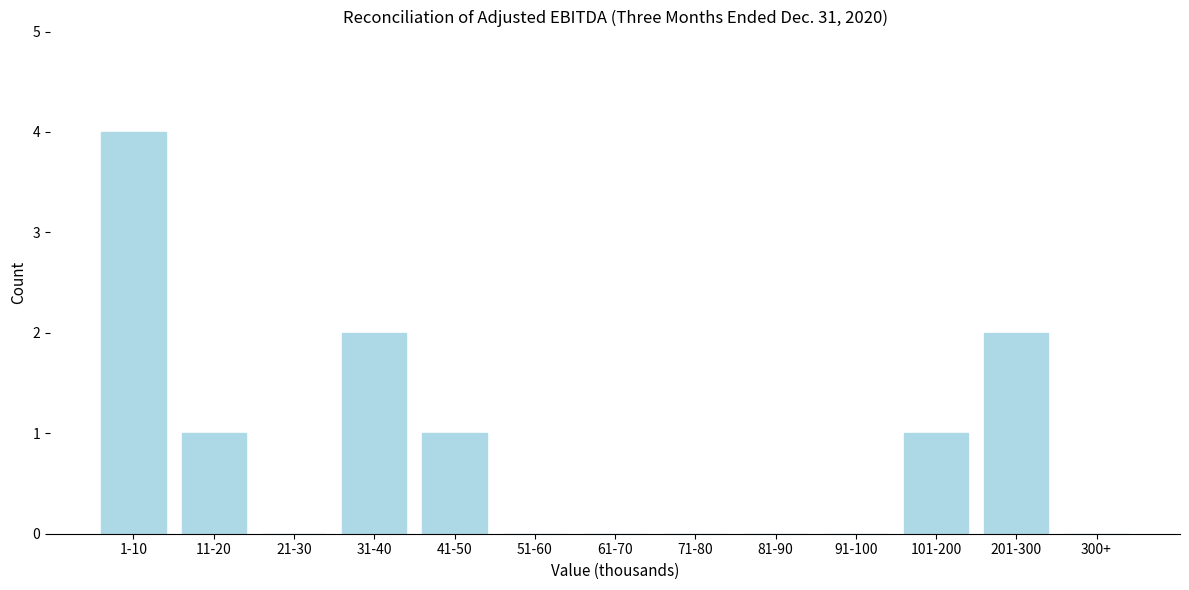

Reading left to right, what are all the values shown in this chart?

1-10=4	11-20=1	21-30=0	31-40=2	41-50=1	51-60=0	61-70=0	71-80=0	81-90=0	91-100=0	101-200=1	201-300=2	300+=0